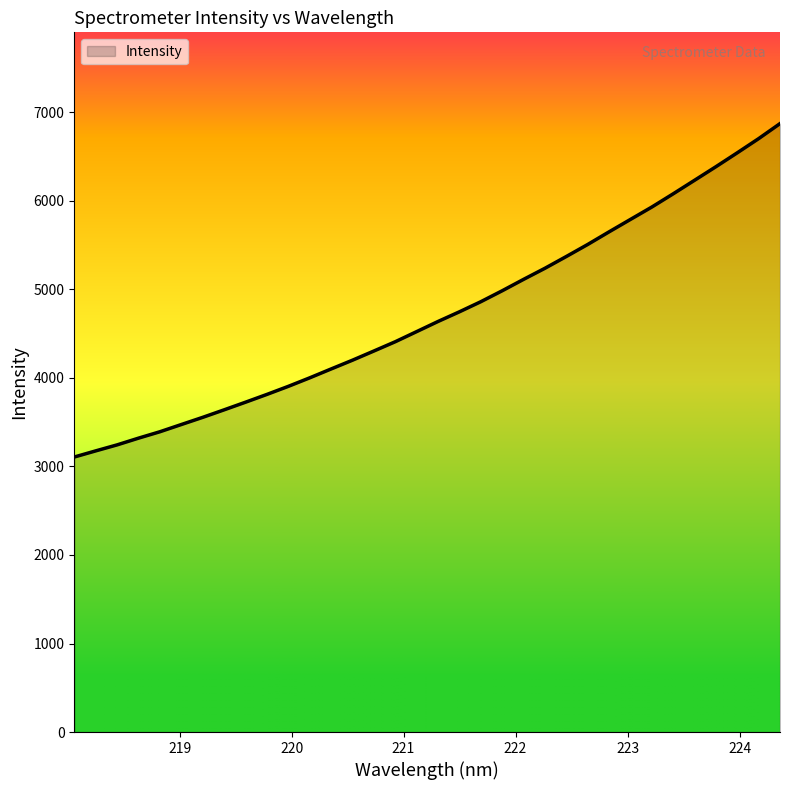

How many series are shown in this chart?

1